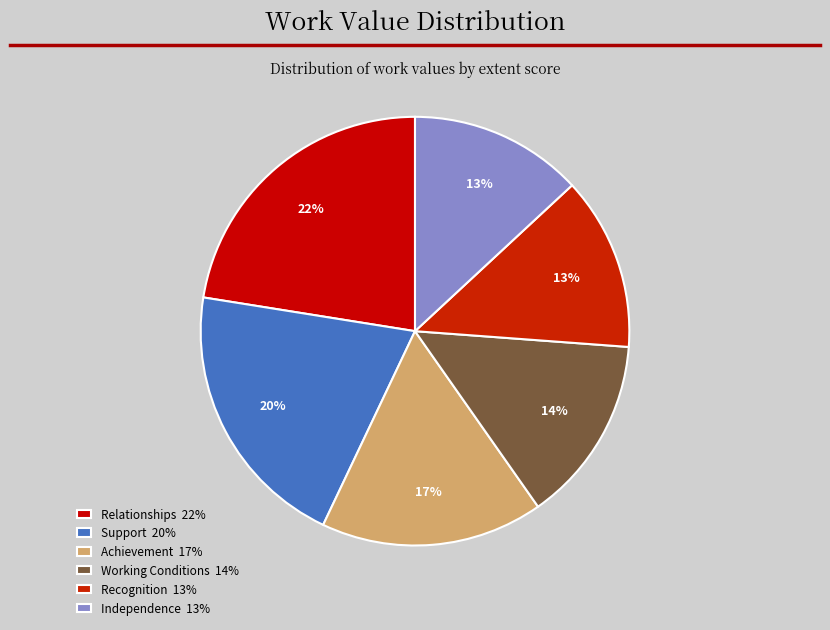

To the nearest percent, what is the difference between the largest and smallest slice percentages?

9%